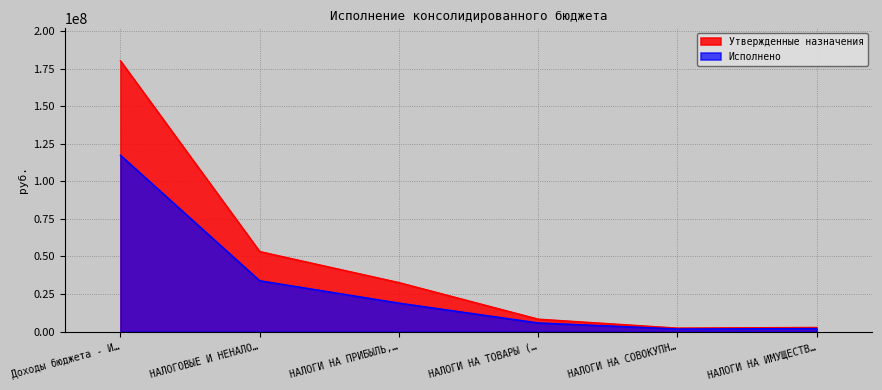

Does the chart display data point markers on the line(s)?

No